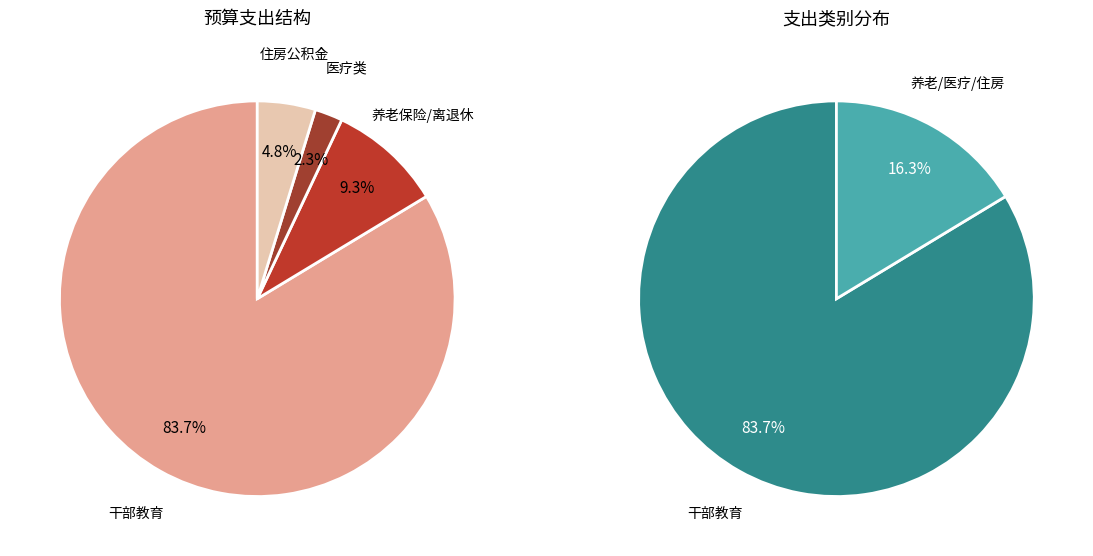

Which category has the biggest portion of the pie?

干部教育